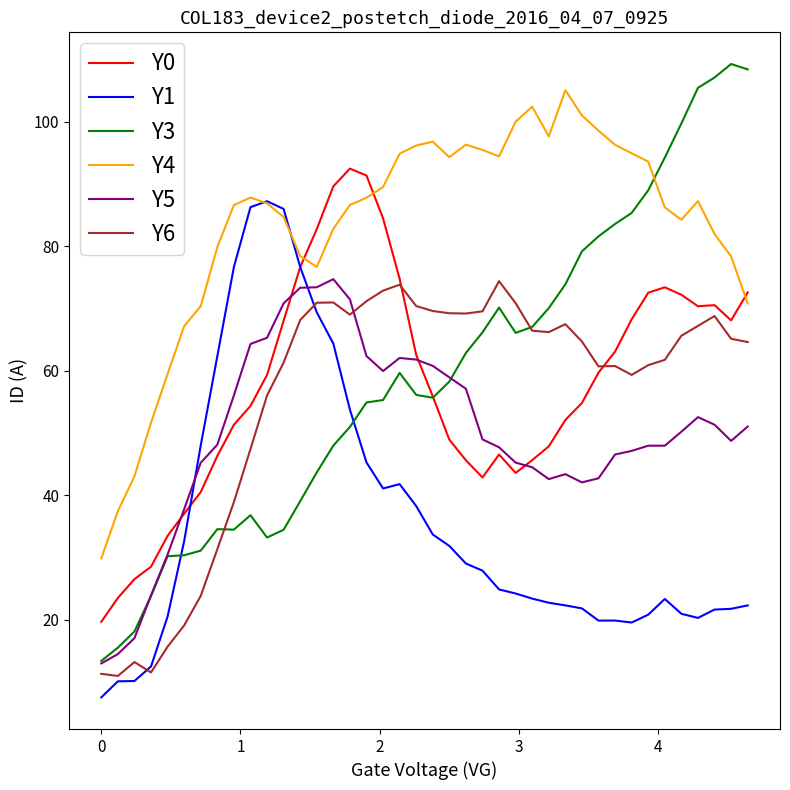

How many times do Y1 and Y5 cross each other?

2